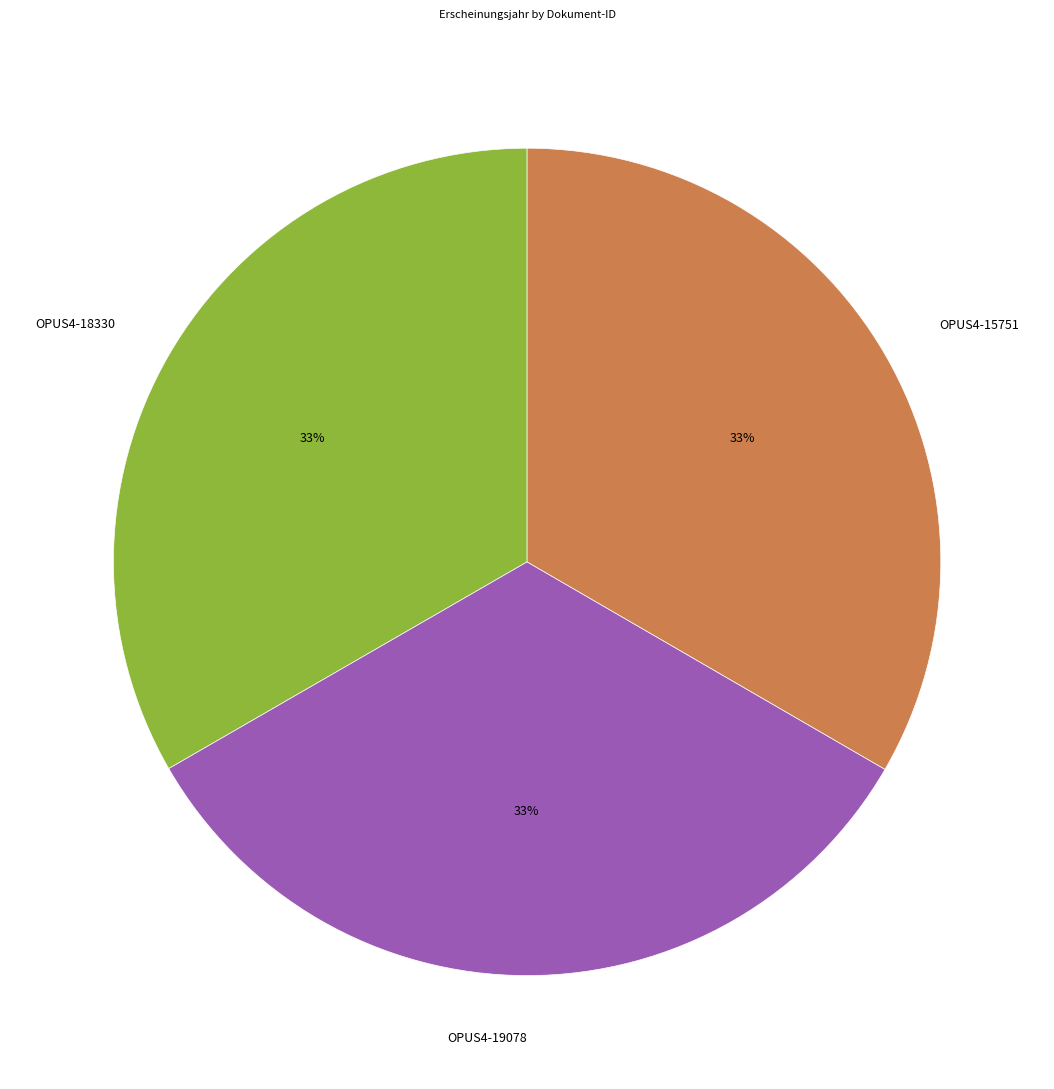

Is it true that OPUS4-15751 is 48% of the pie?

False